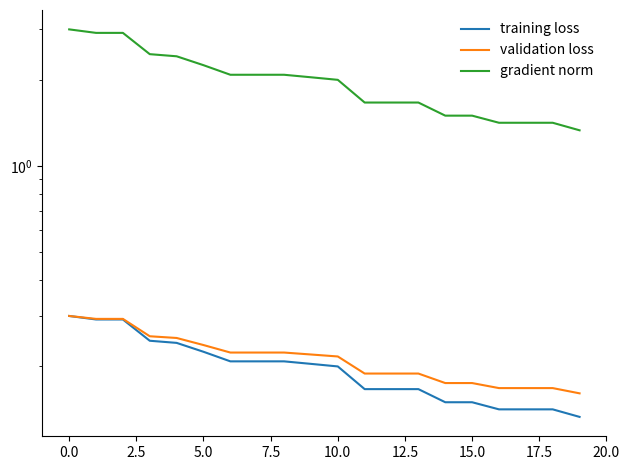

Reading left to right, transcribe all the data shown in this chart.

training loss: 0.3	0.3	0.3	0.2	0.2	0.2	0.2	0.2	0.2	0.2	0.2	0.2	0.2	0.2	0.1	0.1	0.1	0.1	0.1	0.1
validation loss: 0.3	0.3	0.3	0.3	0.3	0.2	0.2	0.2	0.2	0.2	0.2	0.2	0.2	0.2	0.2	0.2	0.2	0.2	0.2	0.2
gradient norm: 3.0	2.9	2.9	2.5	2.4	2.2	2.1	2.1	2.1	2.0	2.0	1.7	1.7	1.7	1.5	1.5	1.4	1.4	1.4	1.3